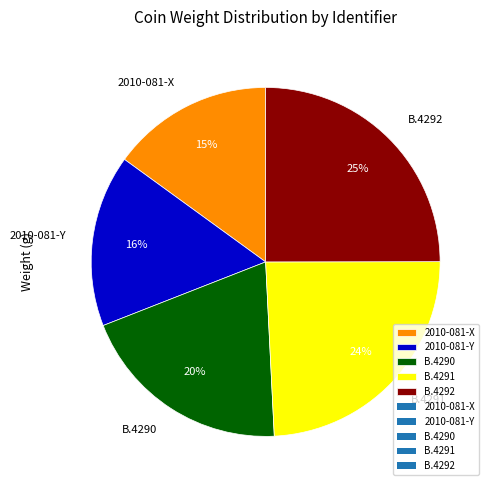

What is the smallest slice in the pie chart?

2010-081-X